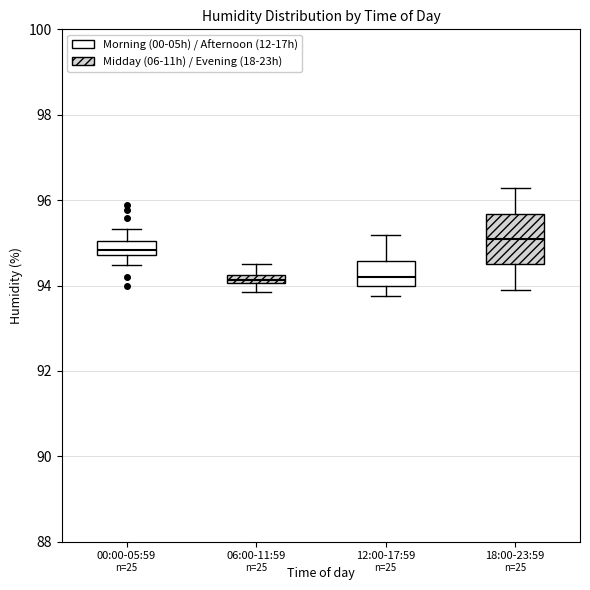

Where does the median line of the box for 12:00-17:59 sit on the y-axis? The values are not printed on the chart, so give them approximately, as read against the axis.

94.2